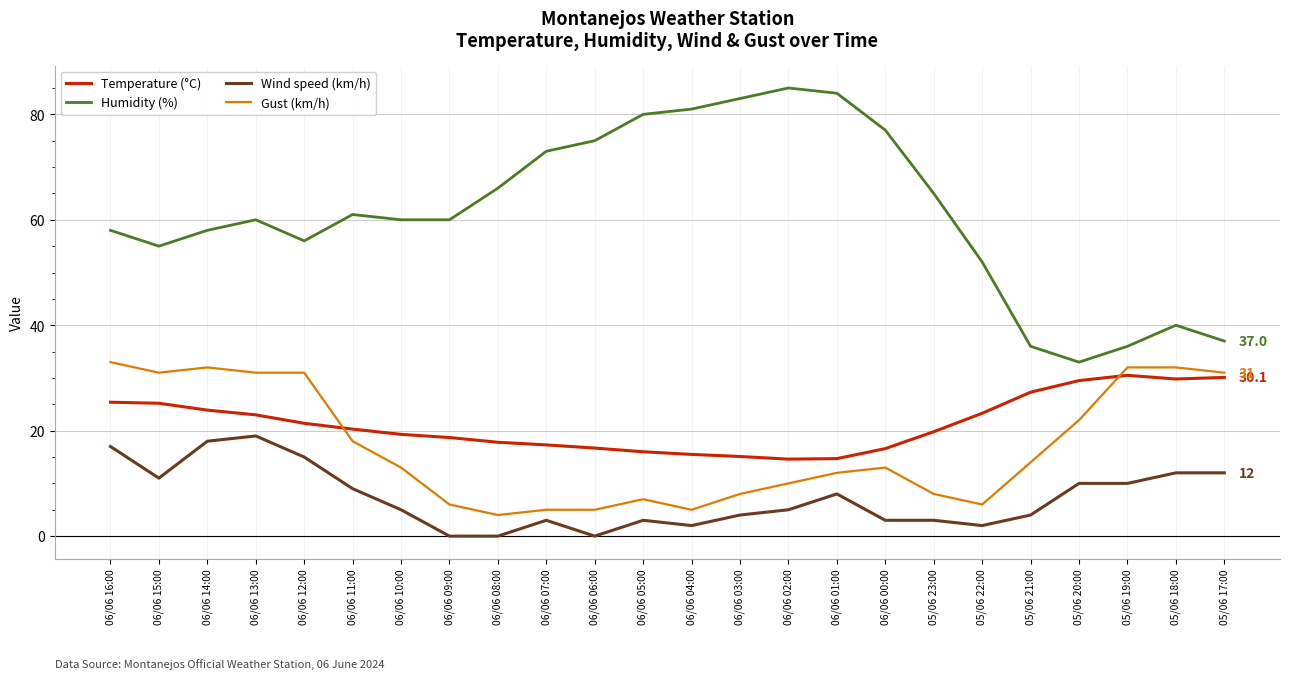

Rank the series by their maximum value, from lowest to highest.

Wind speed (km/h), Temperature (°C), Gust (km/h), Humidity (%)